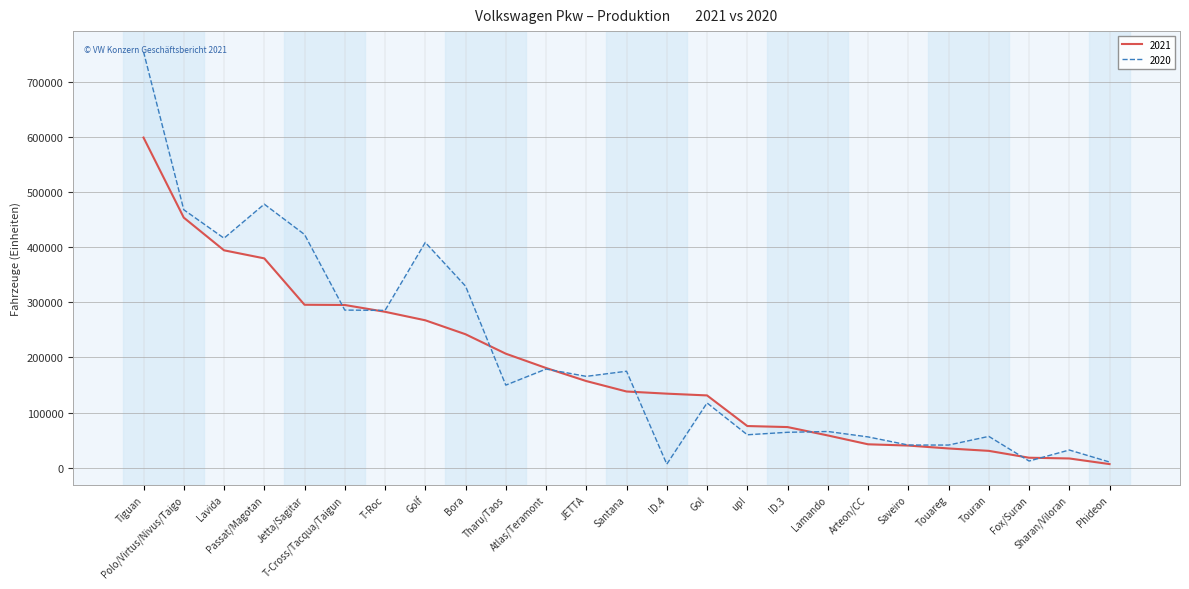

At how many categories does at least one series exceed 364815?

6